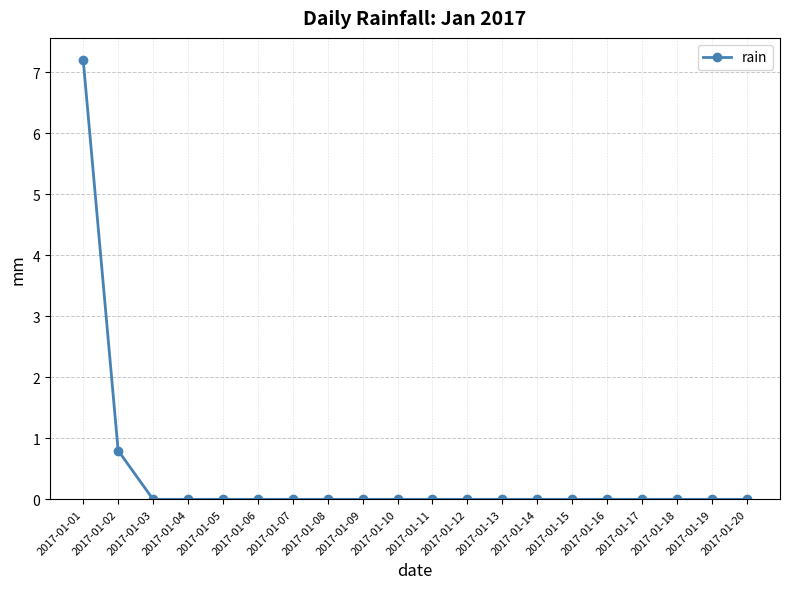

Reading right to left, transcribe all the data shown in this chart.

0.0	0.0	0.0	0.0	0.0	0.0	0.0	0.0	0.0	0.0	0.0	0.0	0.0	0.0	0.0	0.0	0.0	0.0	0.8	7.2